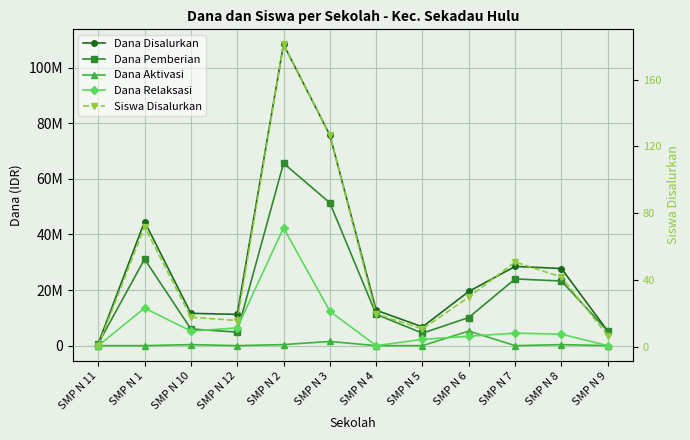

Rank the series at SMP N 9 from highest to lowest value.

Dana Disalurkan, Dana Pemberian, Siswa Disalurkan, Dana Aktivasi, Dana Relaksasi